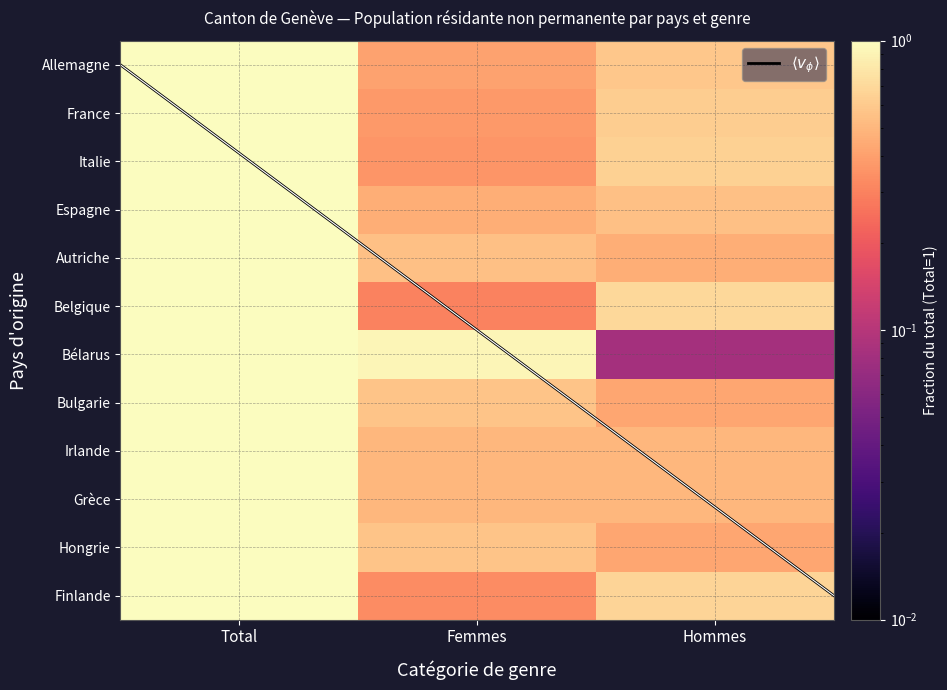

At which category does the chart reach its minimum across all series?

Hommes